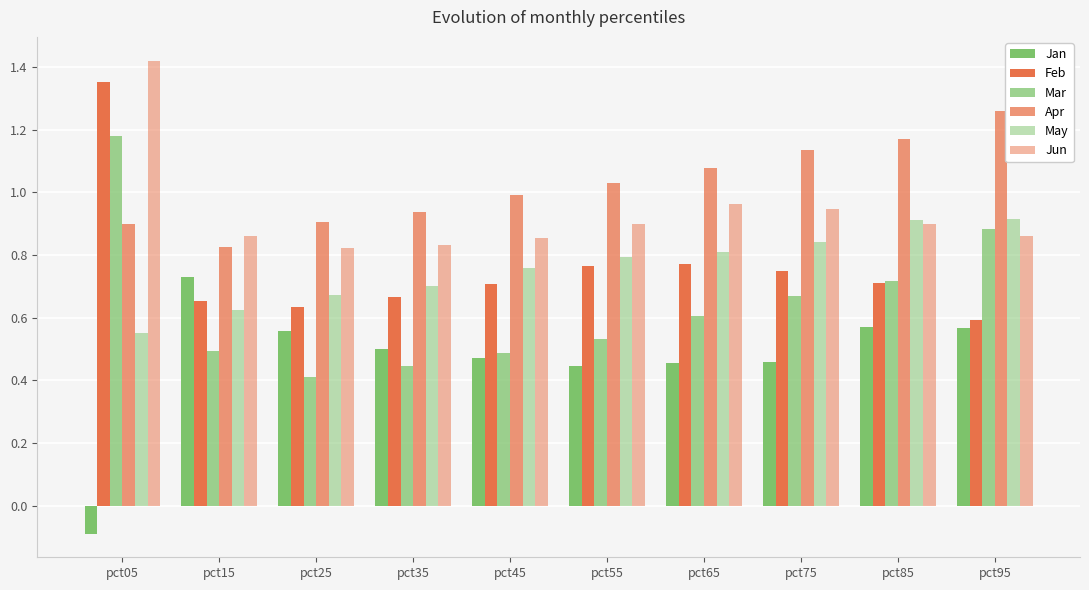

How many series are shown in this chart?

6